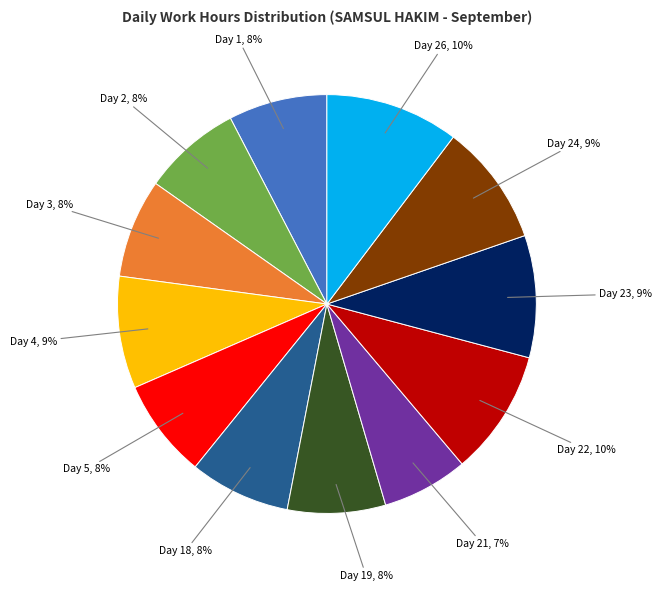

Is there a majority slice in this chart?

No